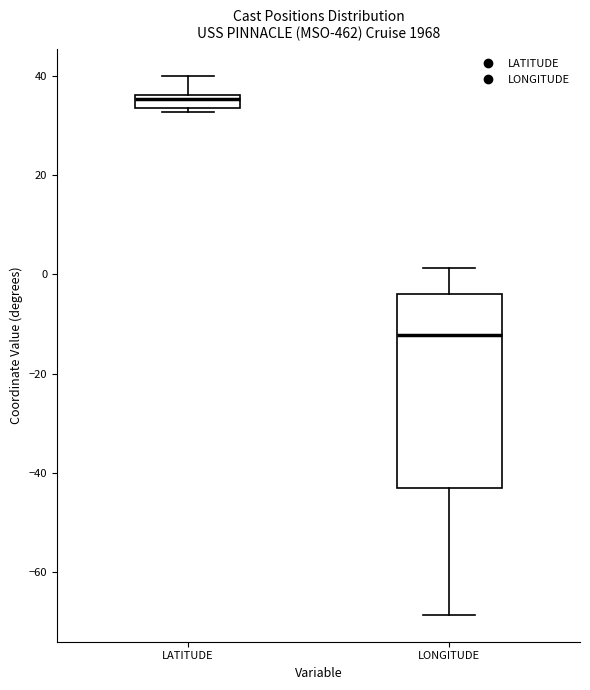

Comparing the boxes themselves (not the whiskers), which one is the tallest?

LONGITUDE